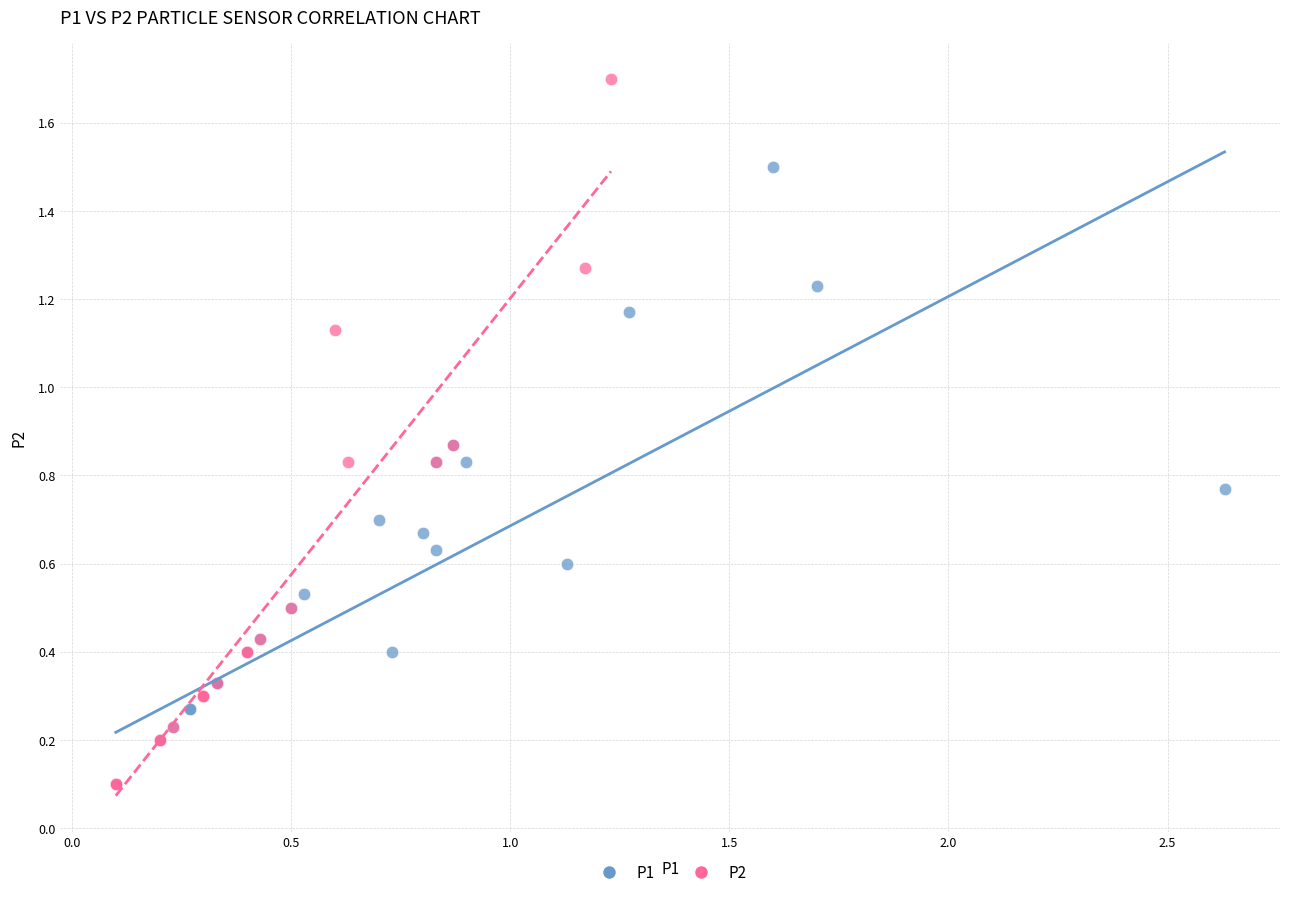

Which series has the widest spread of Y values?

P2